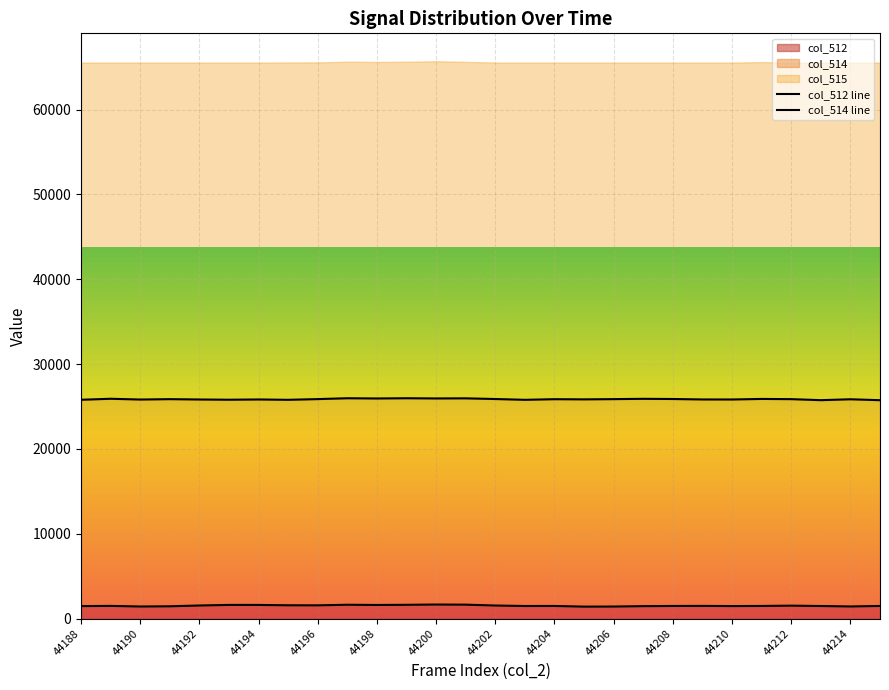

What is the difference between the highest and lowest values at 44210?

24347